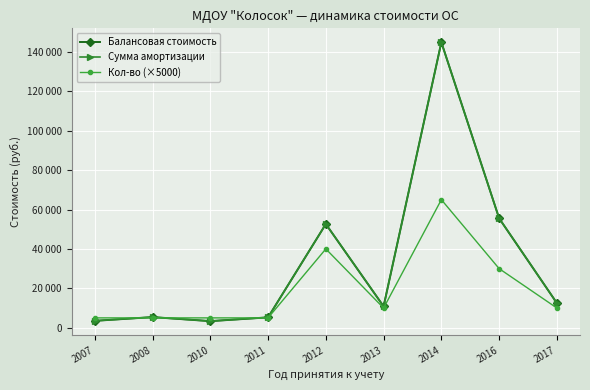

Reading left to right, transcribe all the data shown in this chart.

Балансовая стоимость: 2007=3500.0	2008=5400.0	2010=3350.0	2011=5262.1	2012=52620.0	2013=10844.0	2014=144864.0	2016=55525.0	2017=12500.0
Сумма амортизации: 2007=3500.0	2008=5400.0	2010=3350.0	2011=5262.1	2012=52620.0	2013=10844.0	2014=144864.0	2016=55525.0	2017=12500.0
Кол-во (×5000): 2007=5000.0	2008=5000.0	2010=5000.0	2011=5000.0	2012=40000.0	2013=10000.0	2014=65000.0	2016=30000.0	2017=10000.0